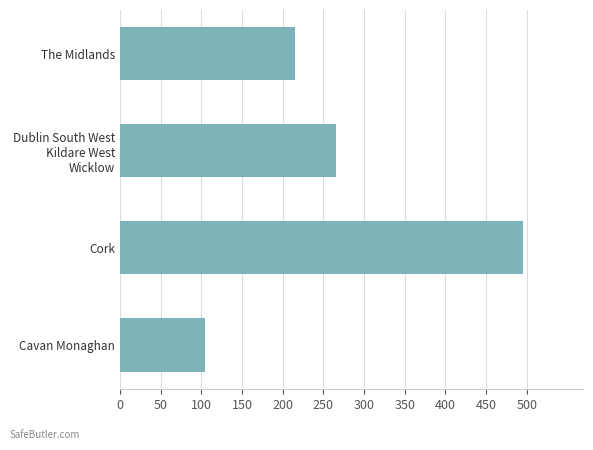

What is the sum of all values?

1079